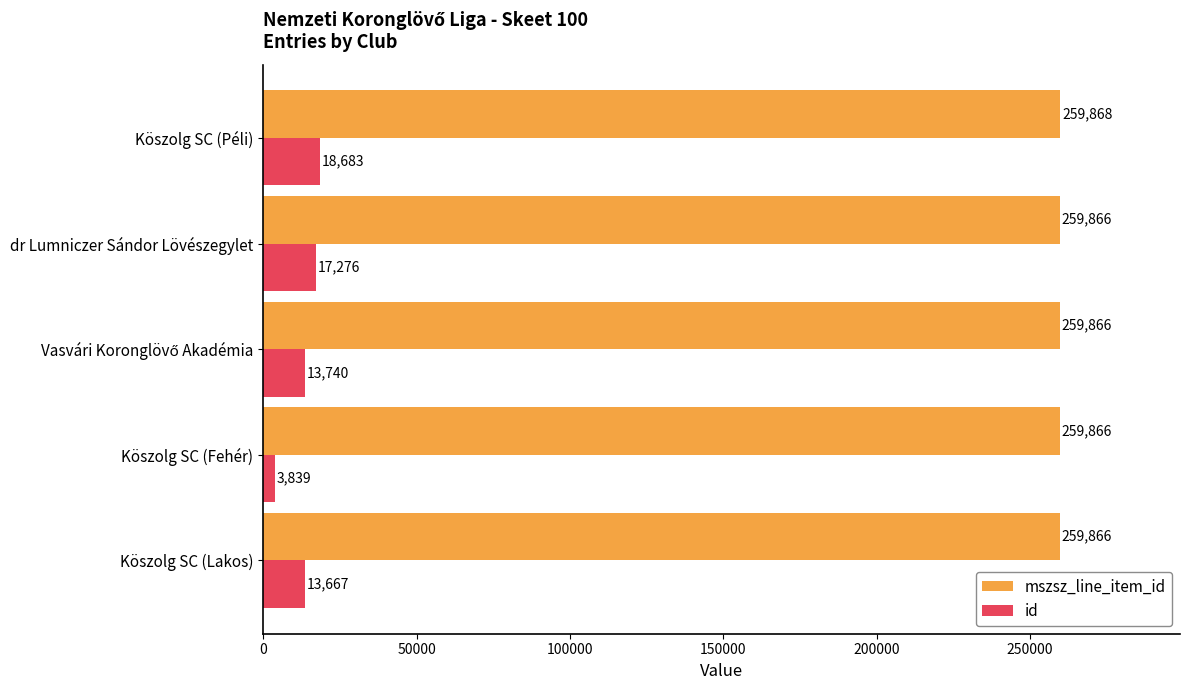

Count the number of categories in the chart.

5